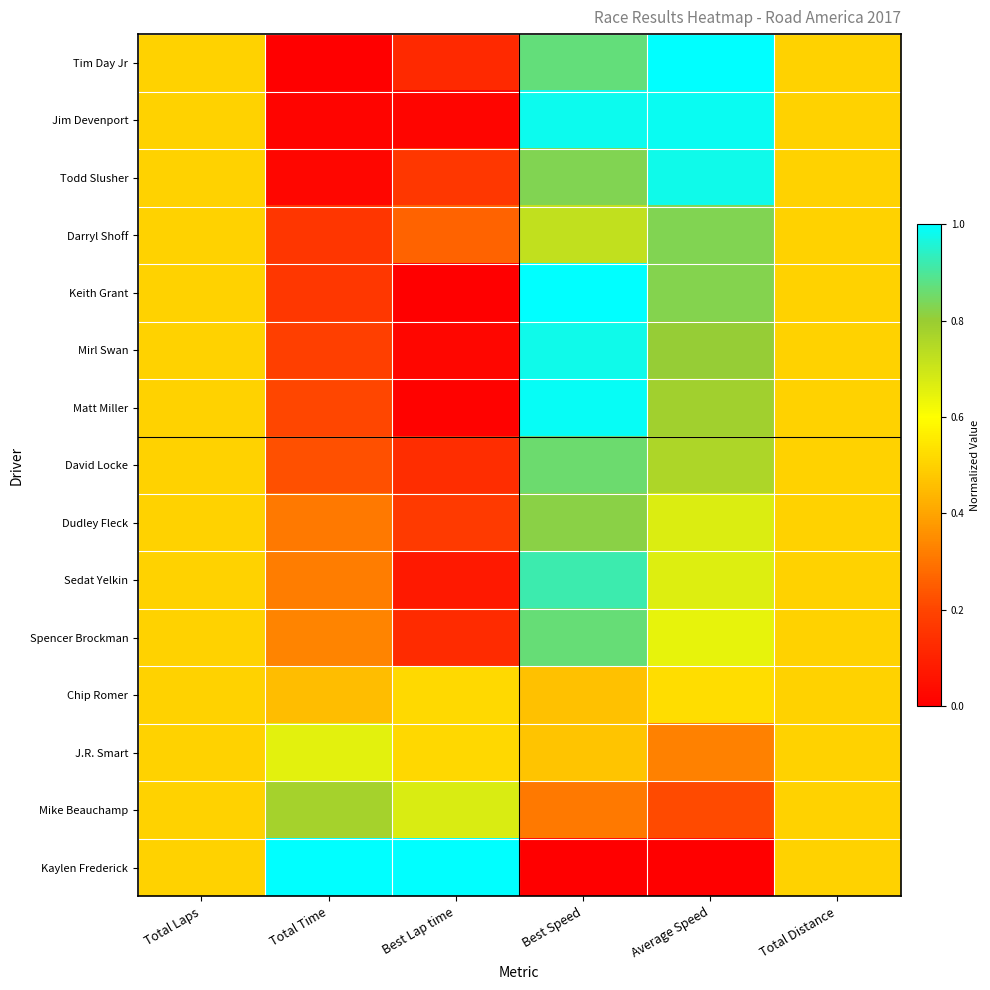

List the series in order of their peak value, highest first.

Tim Day Jr, Keith Grant, Kaylen Frederick, Matt Miller, Jim Devenport, Todd Slusher, Mirl Swan, Sedat Yelkin, Spencer Brockman, David Locke, Darryl Shoff, Dudley Fleck, Mike Beauchamp, J.R. Smart, Chip Romer